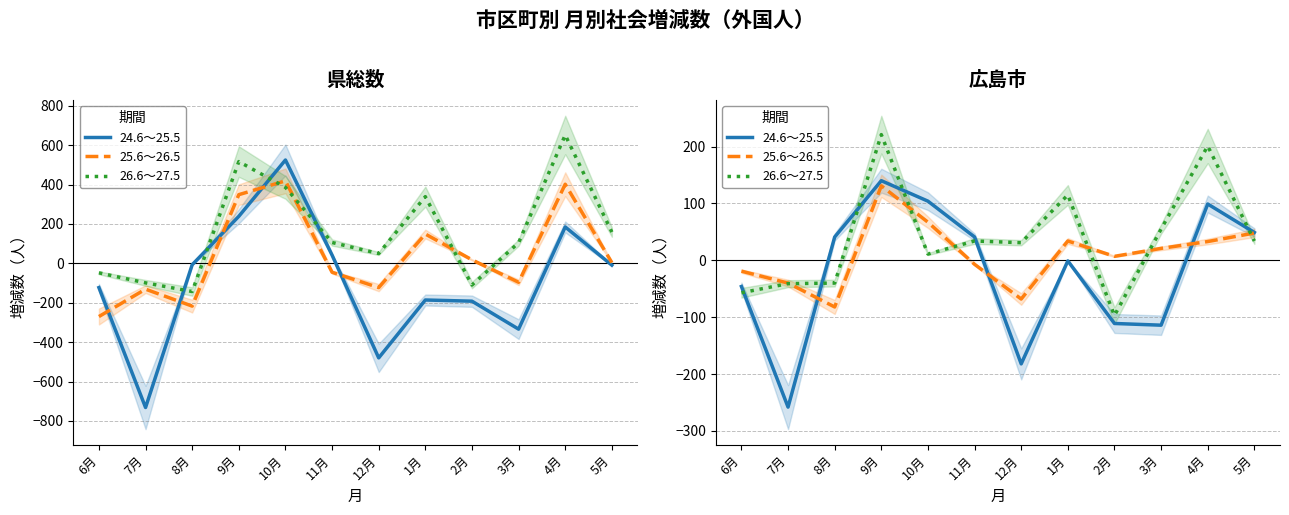

What is the highest value of the 26.6～27.5 series?

221